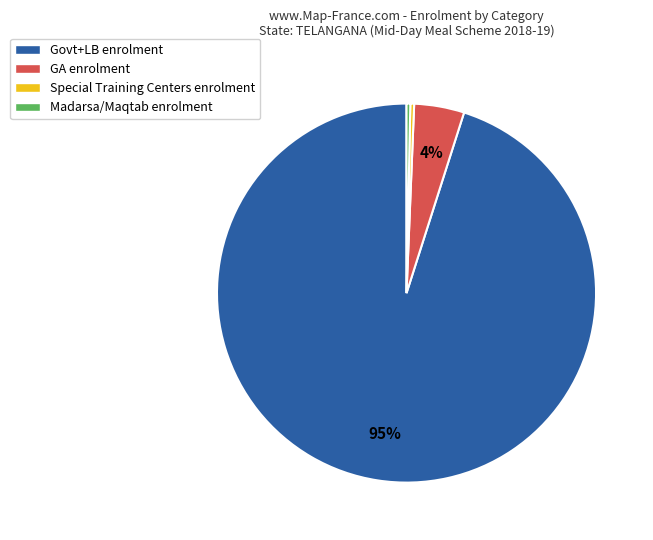

What is the largest slice in the pie chart?

Govt+LB enrolment